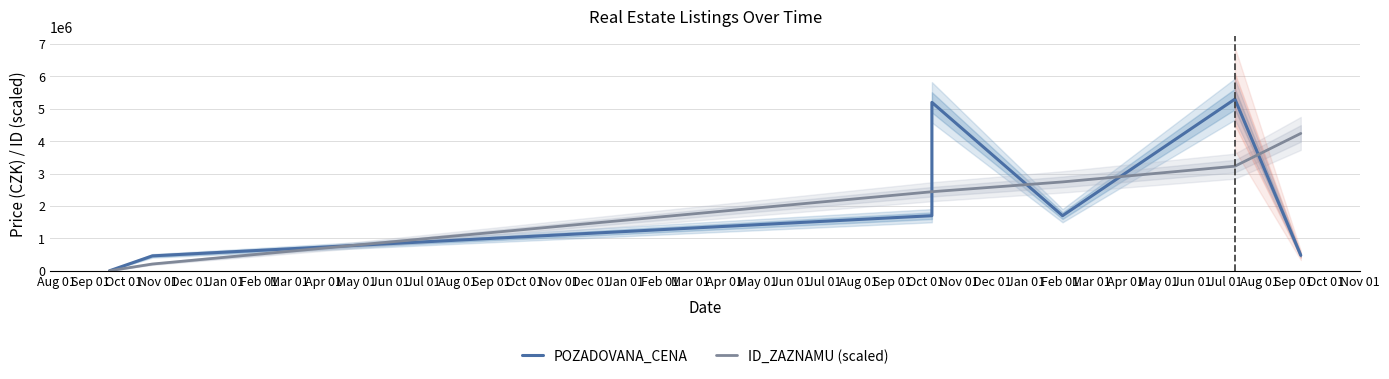

Does the chart have visible grid lines?

Yes